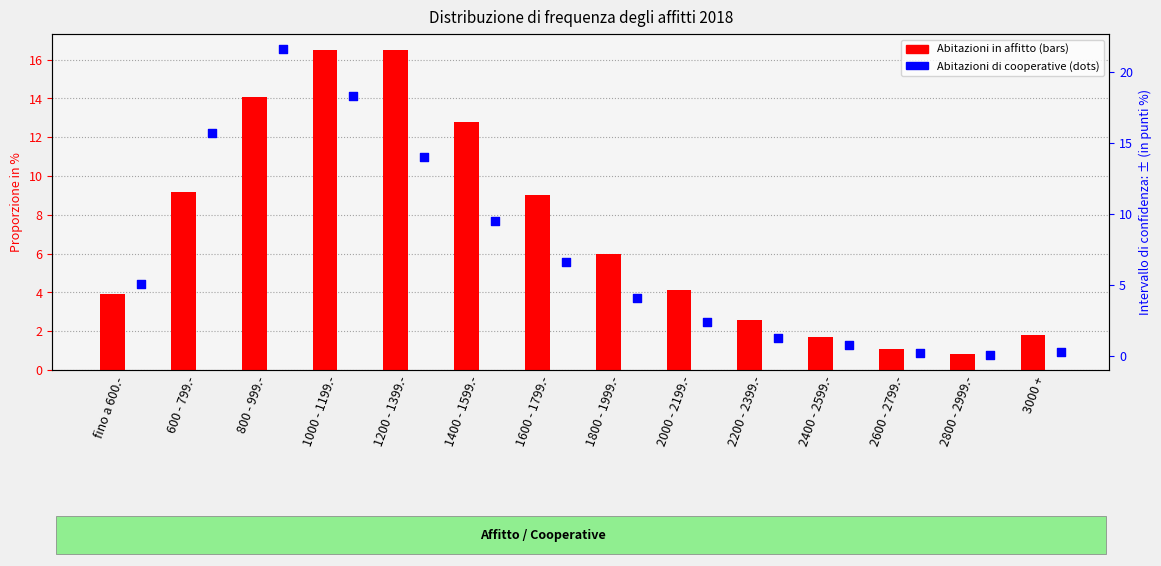

Which series has the largest Y range (max minus min)?

Abitazioni di cooperative